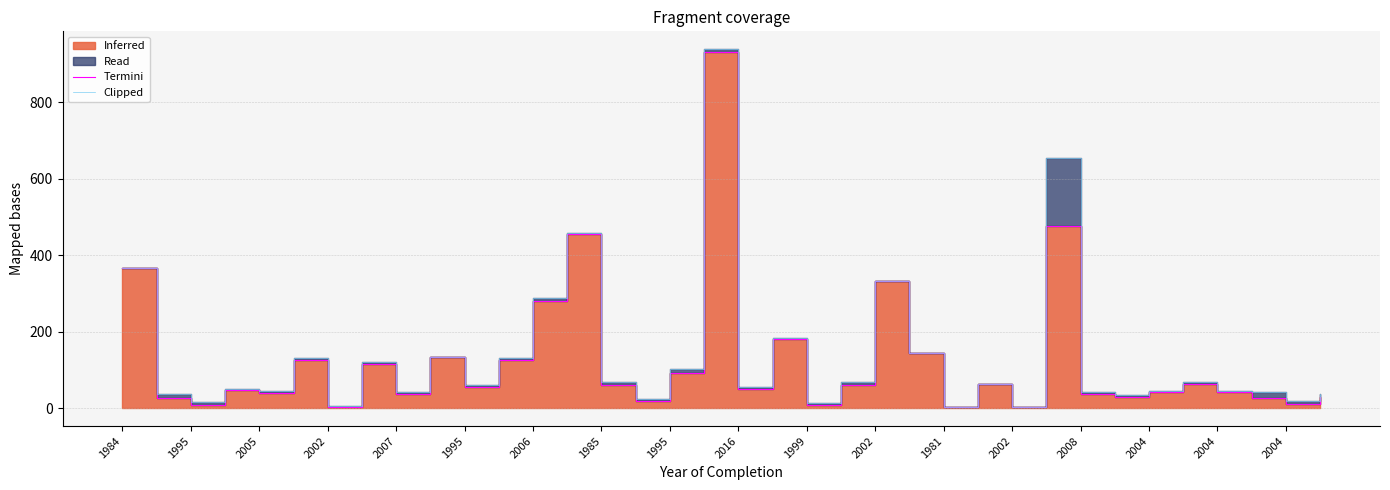

True or false: Clipped has more than 0 interior local peaks.

True